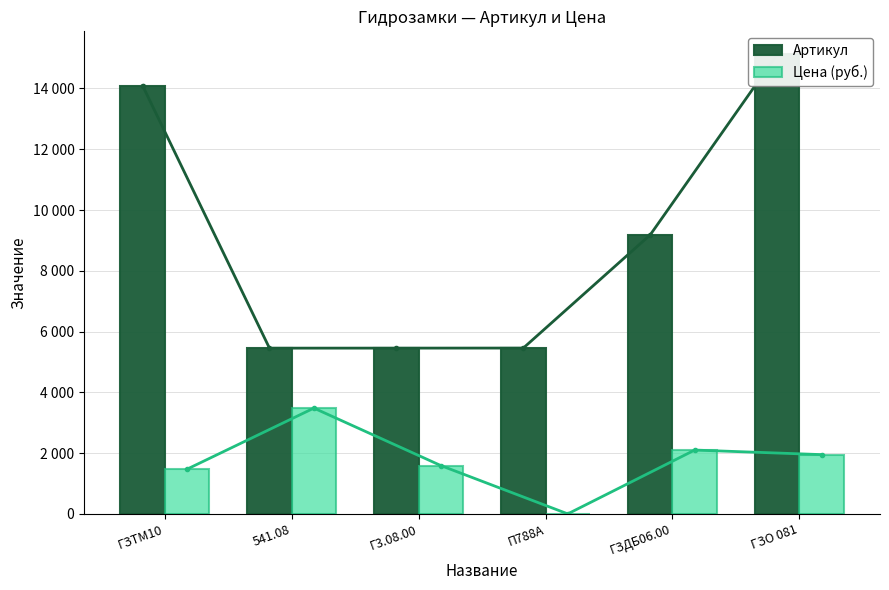

What is the average value of the Цена (руб.) series?

1765